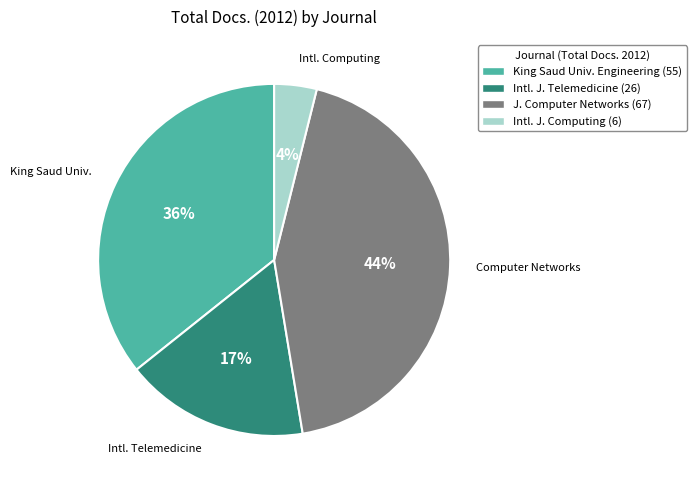

Is there a majority slice in this chart?

No